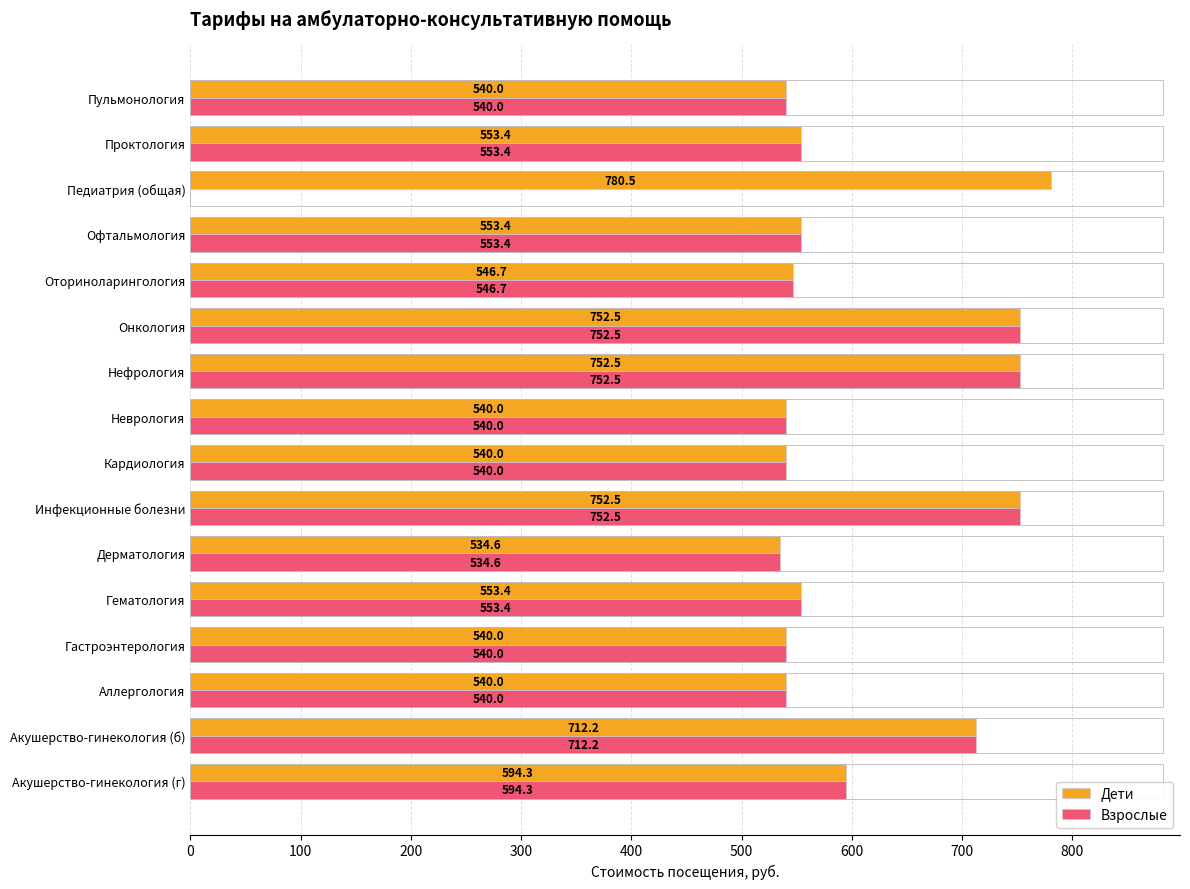

Which series has the largest total across all categories?

Дети